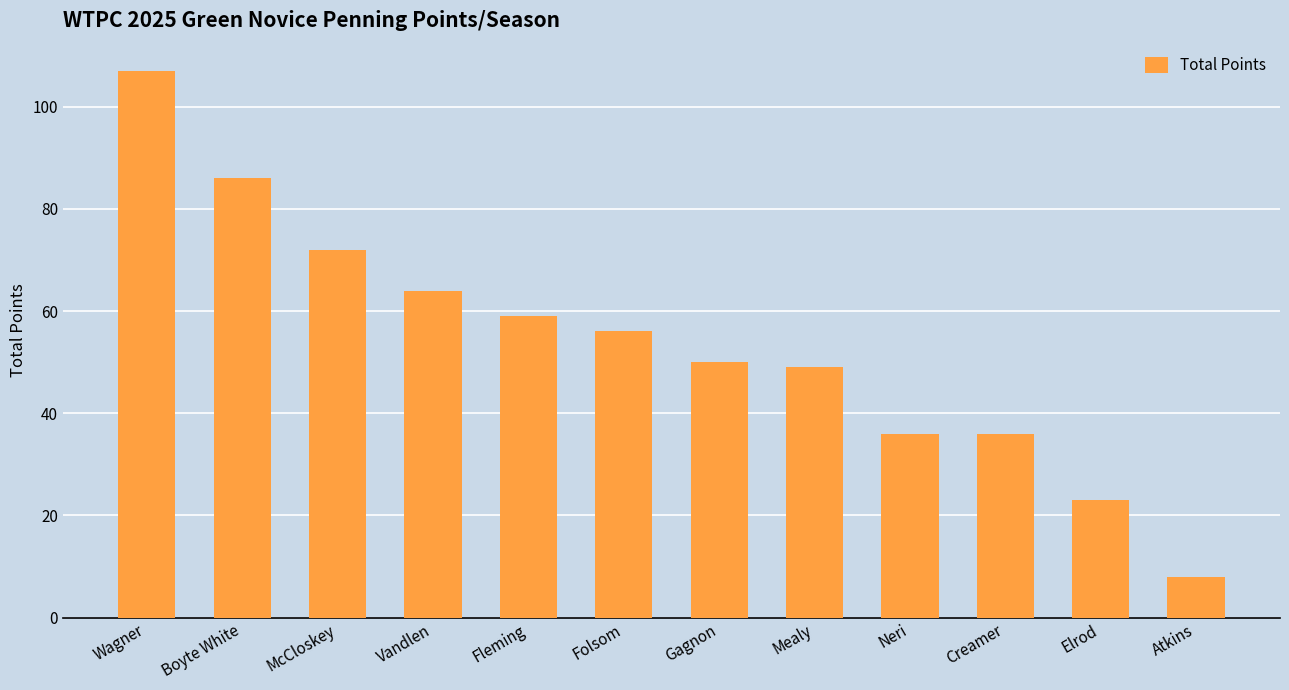

What is the difference between the second highest and second lowest values?

63